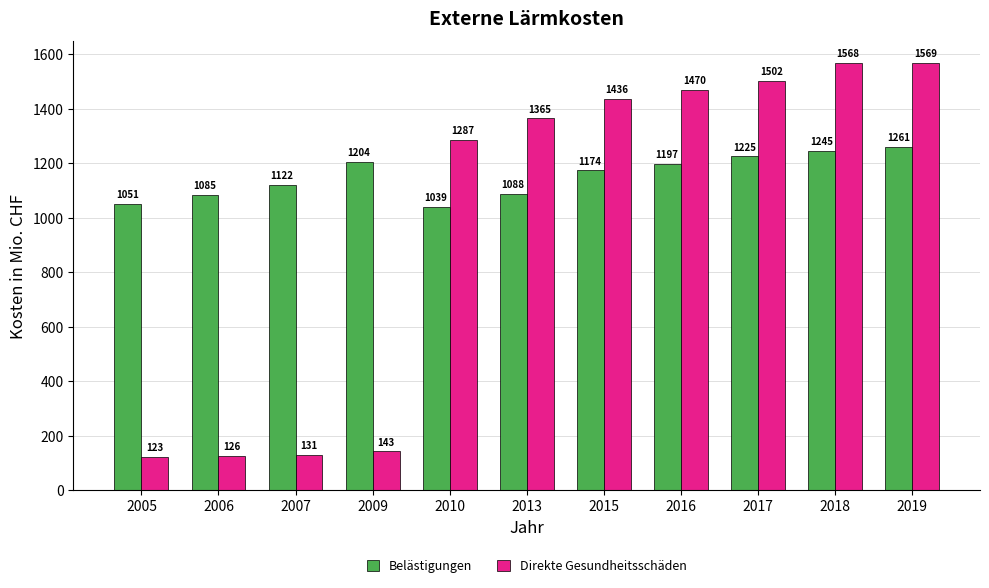

The value of Belästigungen at 2006 is 1085. True or false?

True